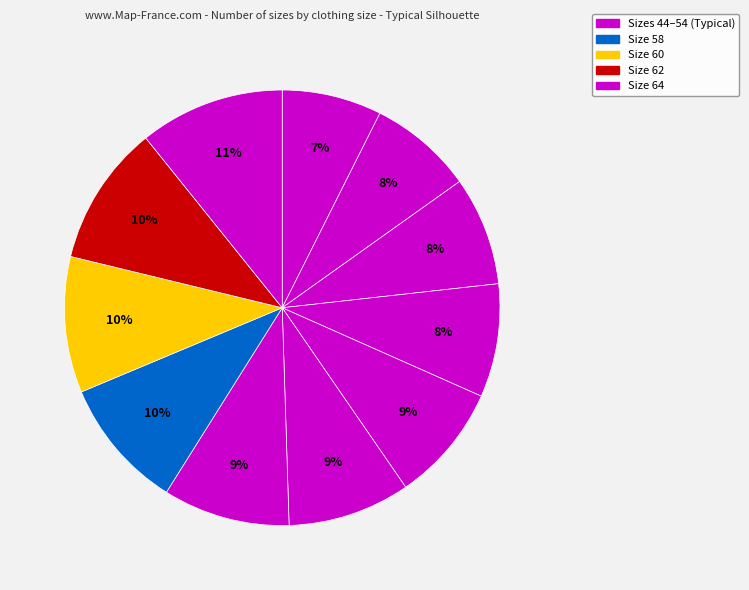

How many segments does this pie chart have?

11